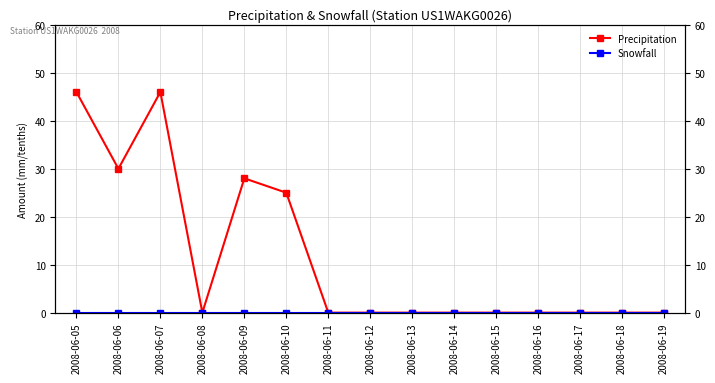

At which label is Precipitation closest to 23?

2008-06-10